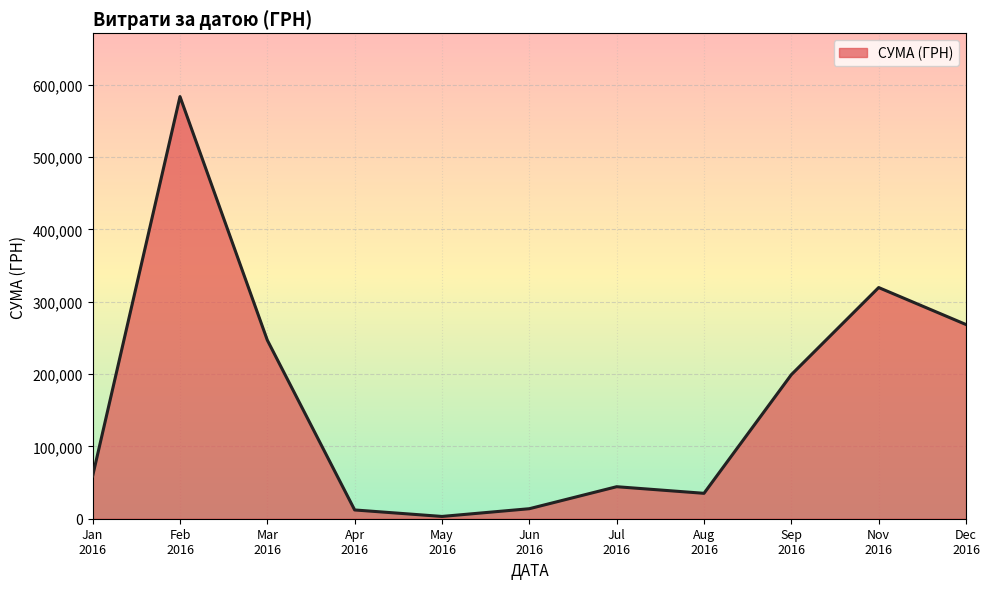

At which category does the chart reach its minimum across all series?

May
2016